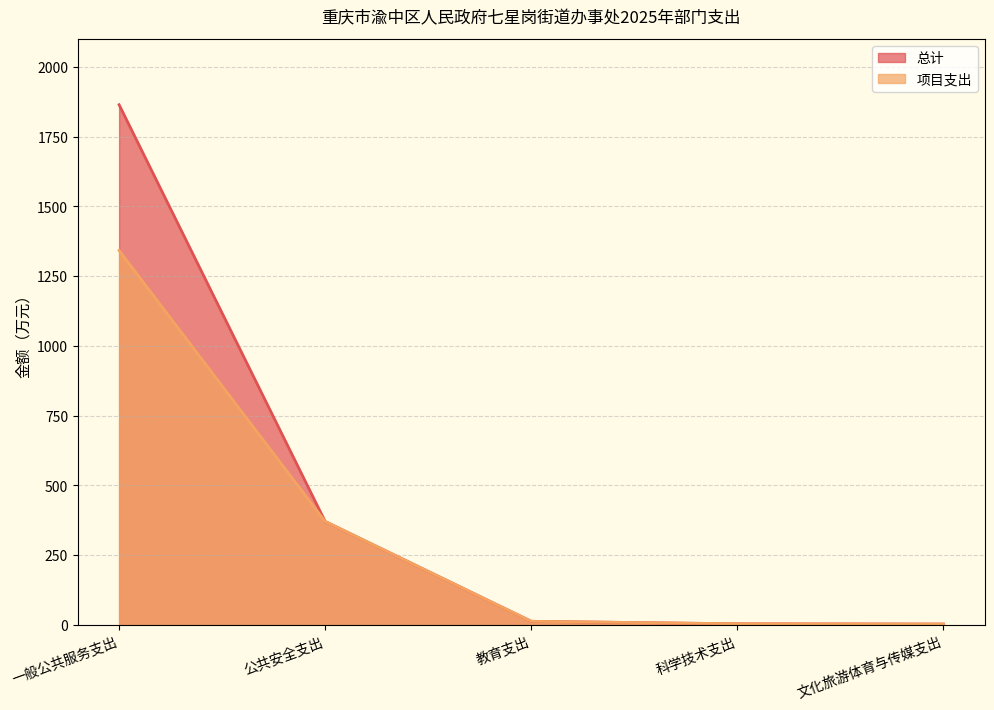

At how many categories does at least one series exceed 16?

2